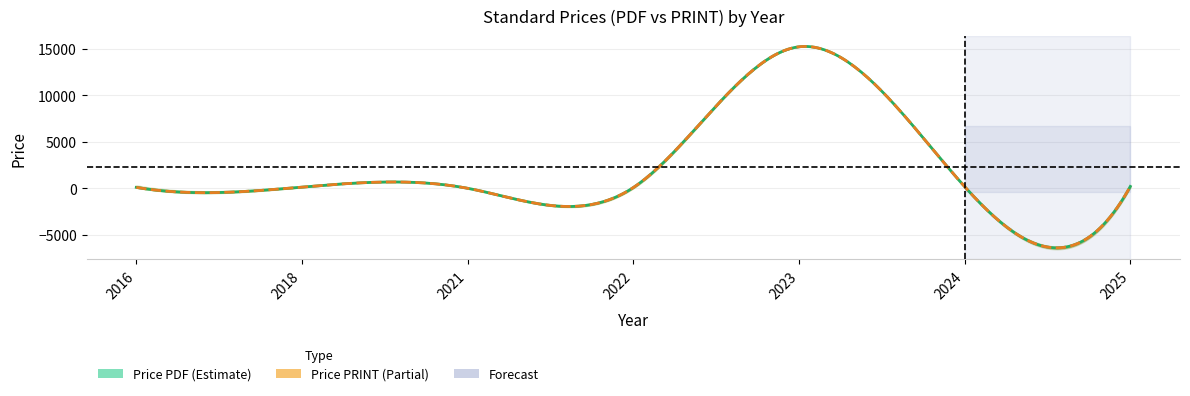

The Avg Price (PRINT) series shows 220.0 at 2025. True or false?

True